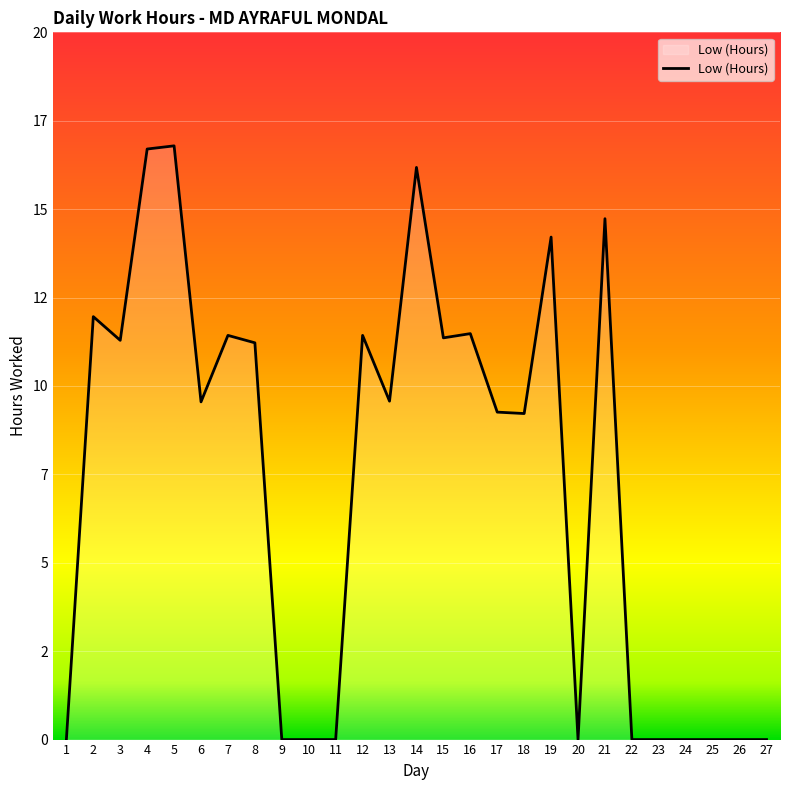

Does the chart display data point markers on the line(s)?

No